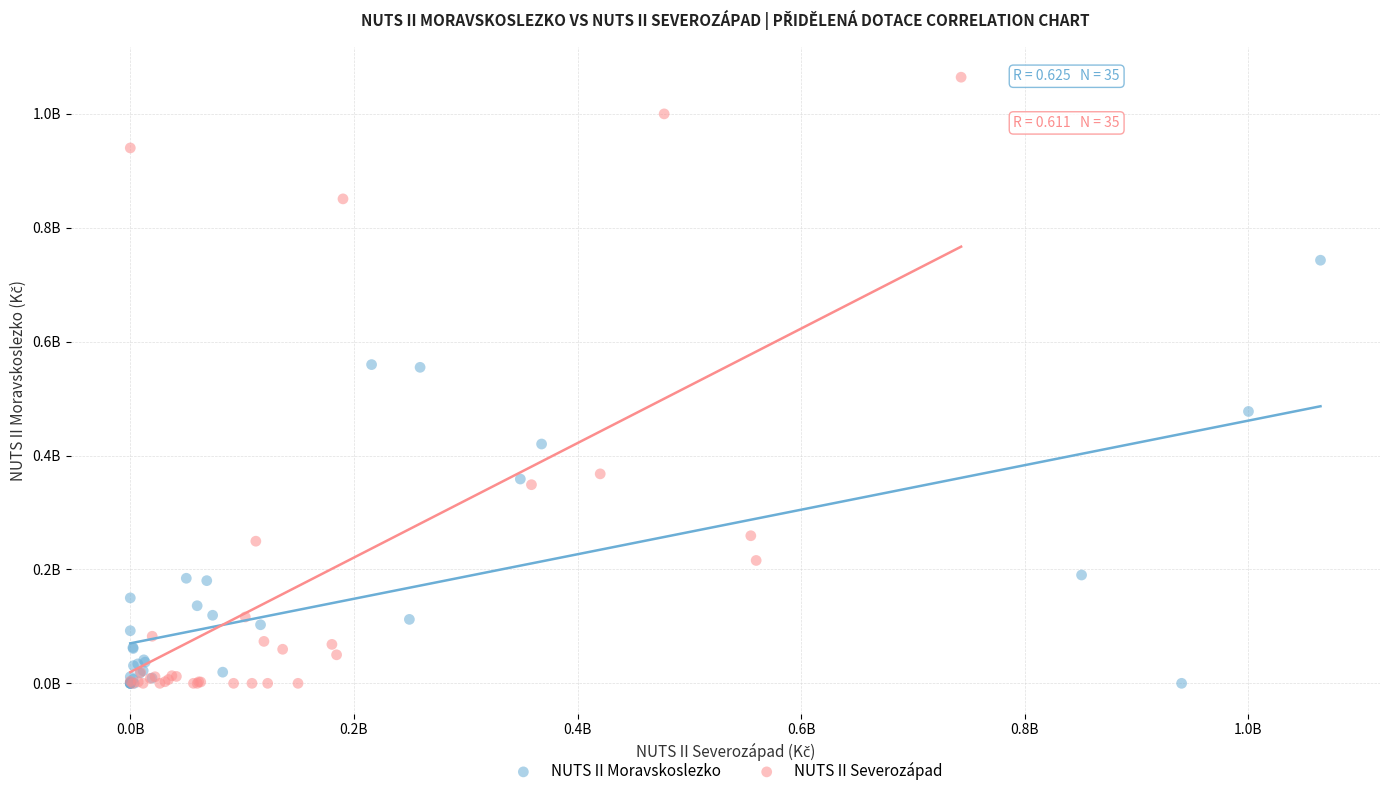

What are all the series names shown in the legend?

NUTS II Moravskoslezko, NUTS II Severozápad